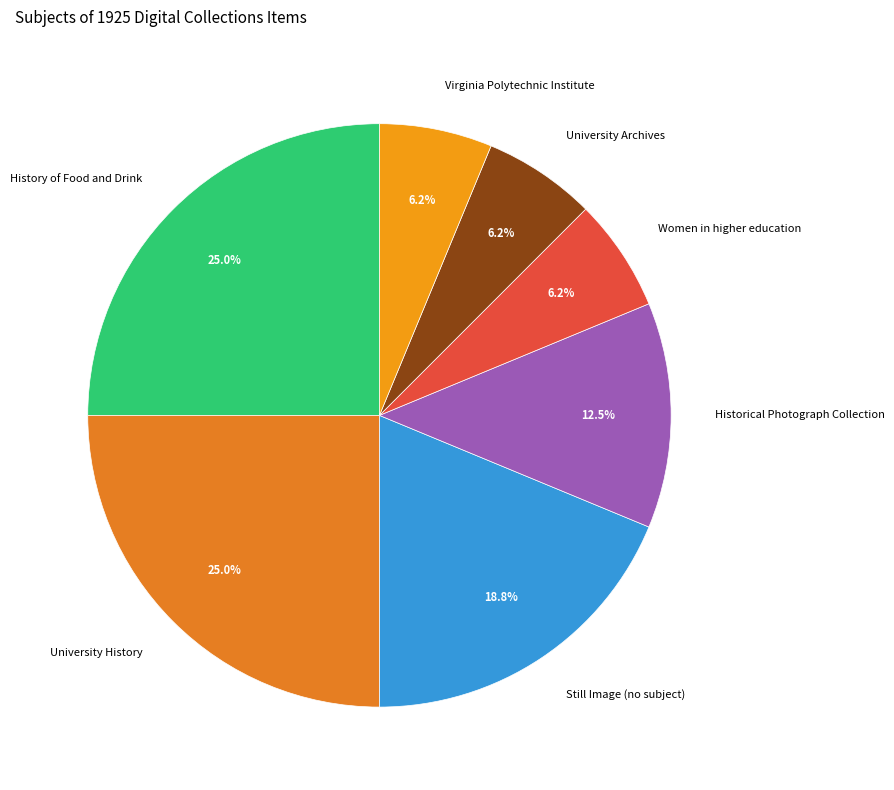

Does University History represent more than half of the total?

No